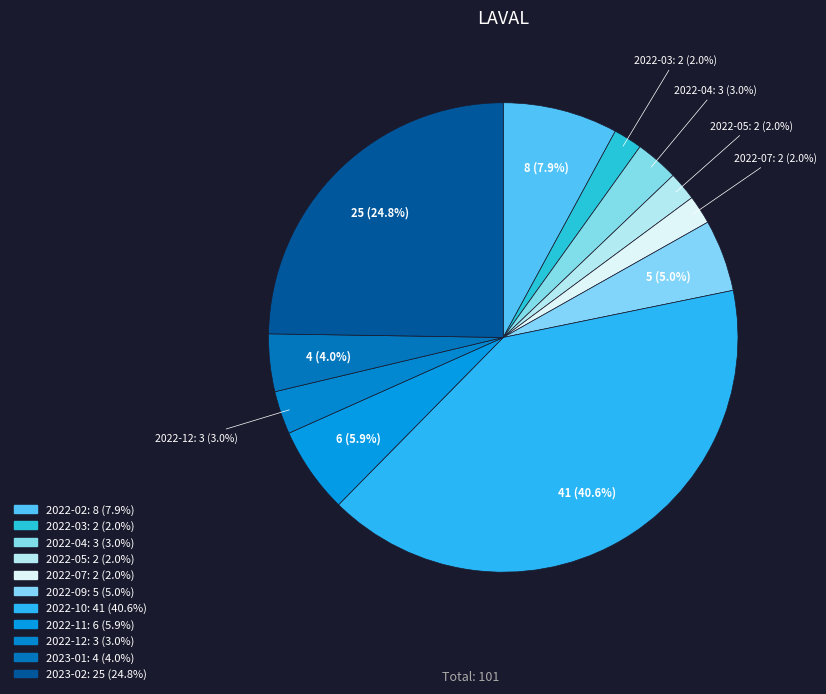

What percentage is the 2023-01 slice, to the nearest percent?

4%